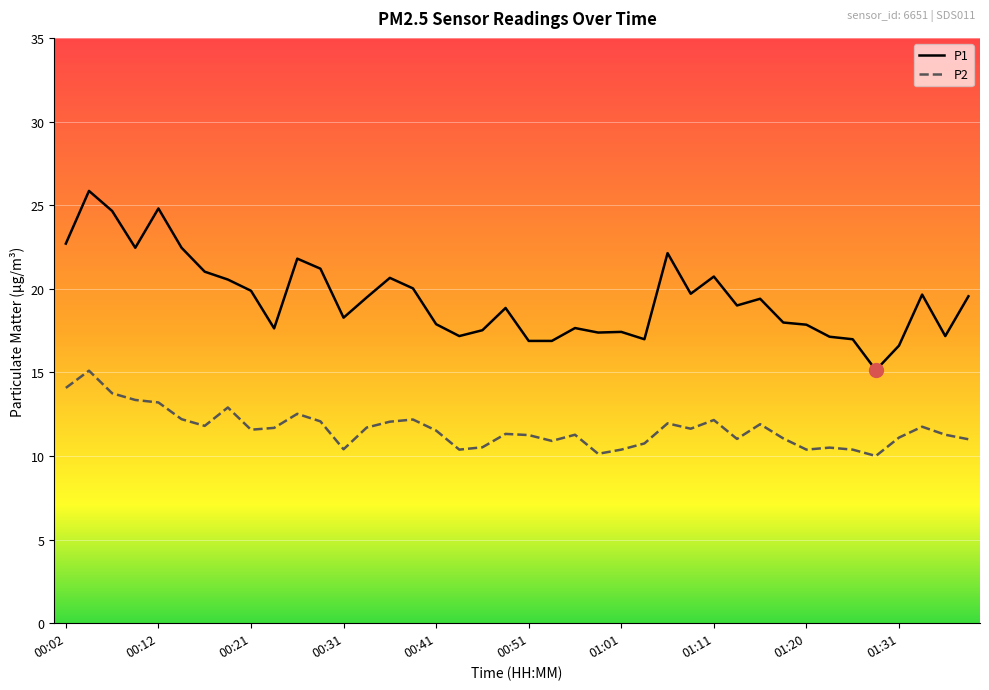

What is the sum of all P2 values?

465.0